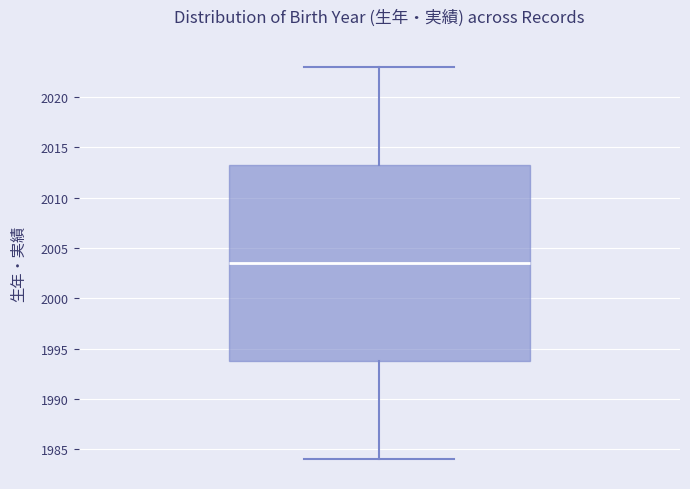

Transcribe this box plot: give where the median line is, the range the box spans, and where the two whiskers end, as read against the y-axis. The values are not printed on the chart, so give them approximately, as read against the axis.

median 2003.5, box 1994.0 to 2013.5, whiskers 1984.0 to 2023.0